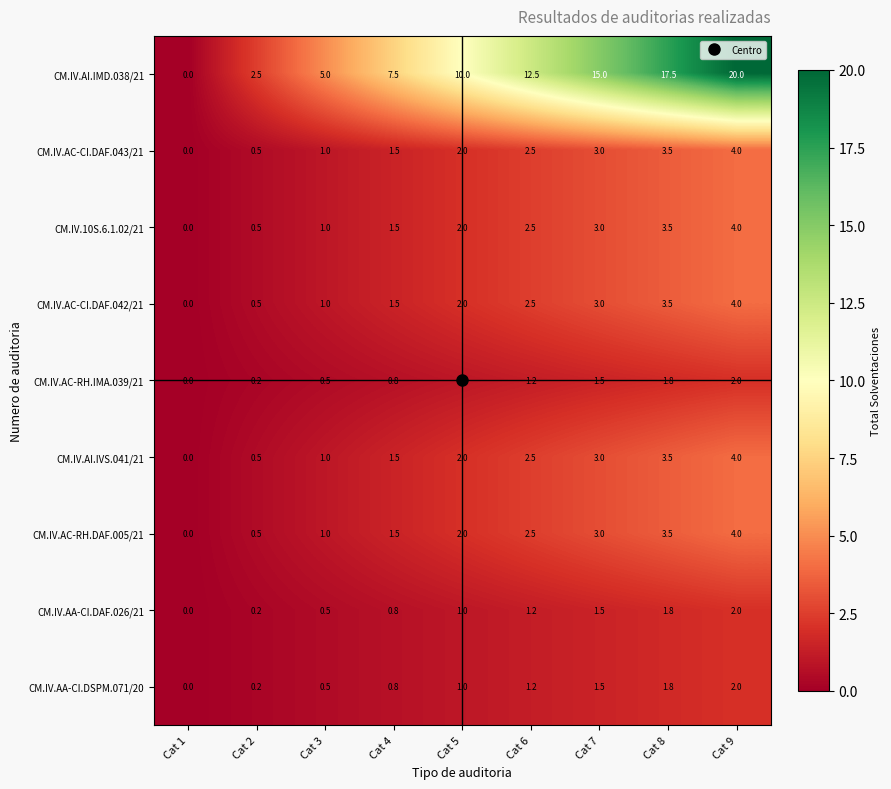

At which label is CM.IV.10S.6.1.02/21 closest to 2?

Cat 5